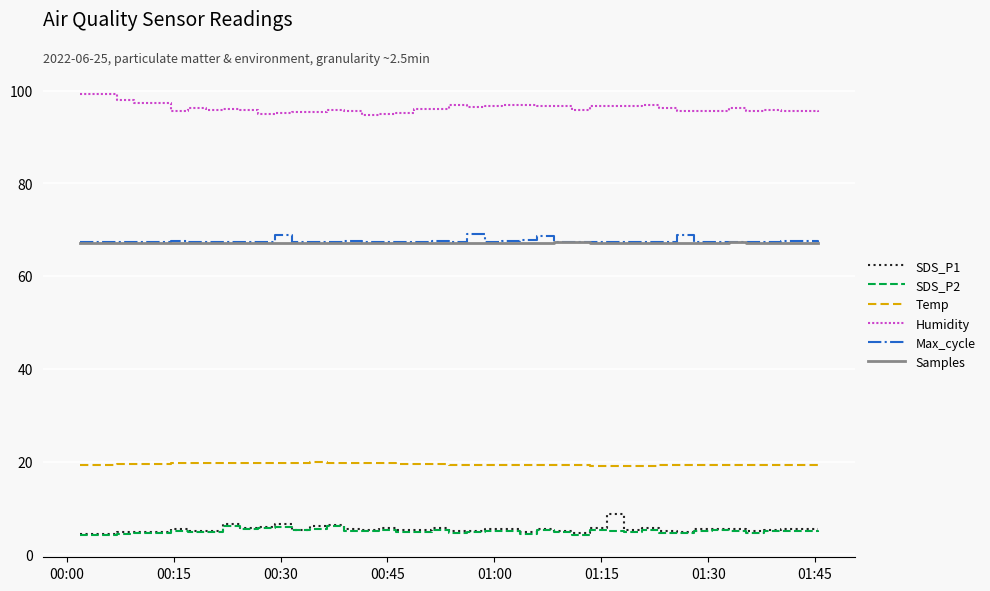

True or false: Samples and SDS_P1 cross at least once.

False